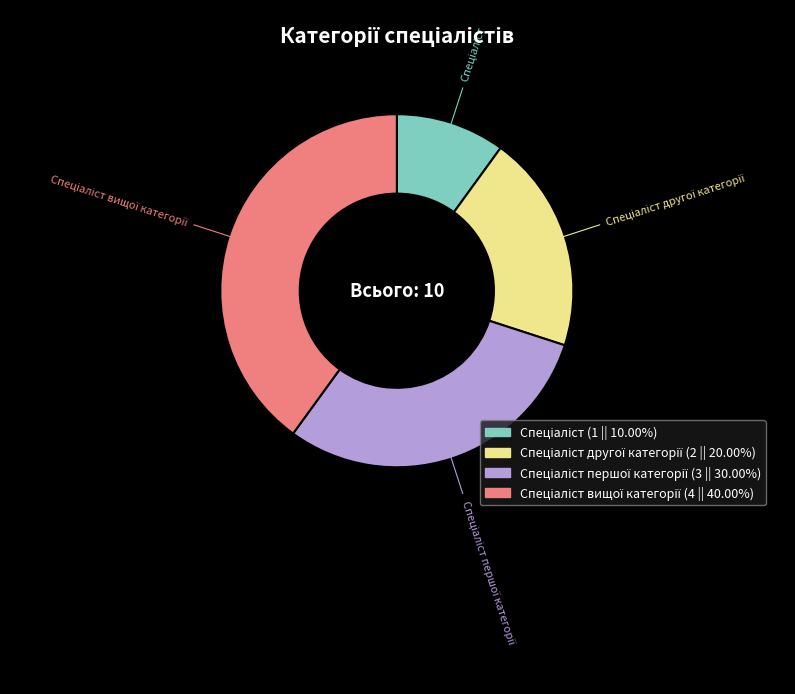

Is there a majority slice in this chart?

No